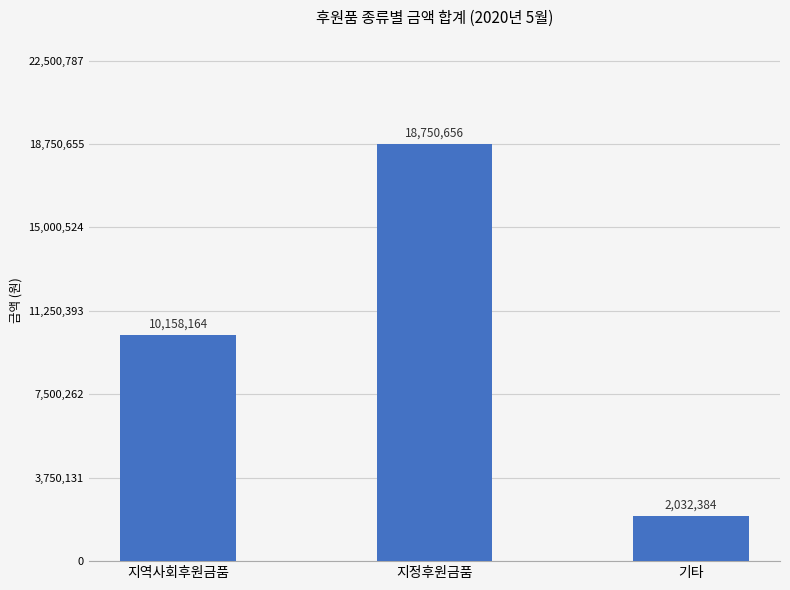

True or false: the data shows 2032384 at 기타.

True